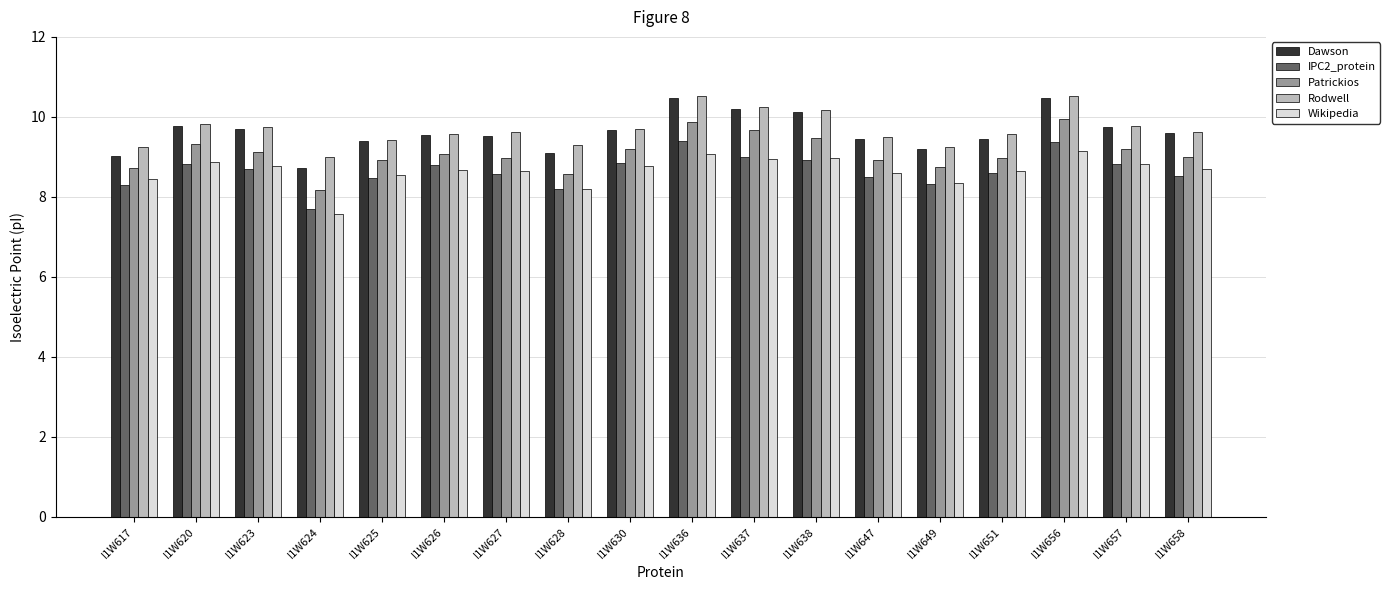

At which label does IPC2_protein first exceed 8?

I1W617